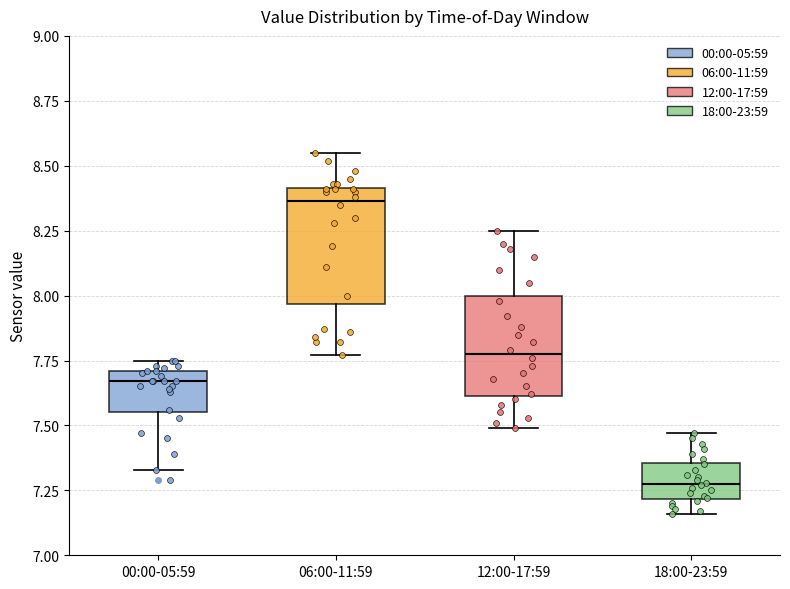

Which box has the highest median line?

06:00-11:59